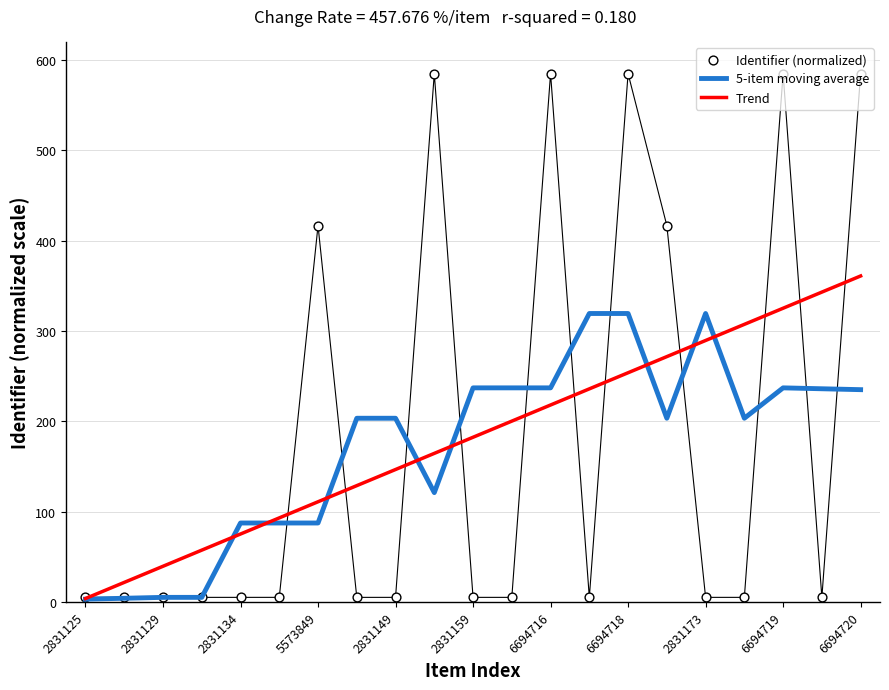

Which series has the largest total across all categories?

Trend